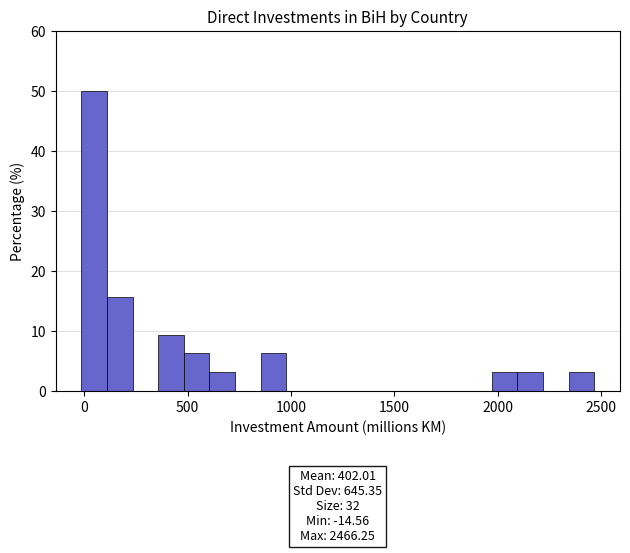

Around what value on the x-axis is the tallest bar? Give the approximate position of its centre, as read against the axis.

50